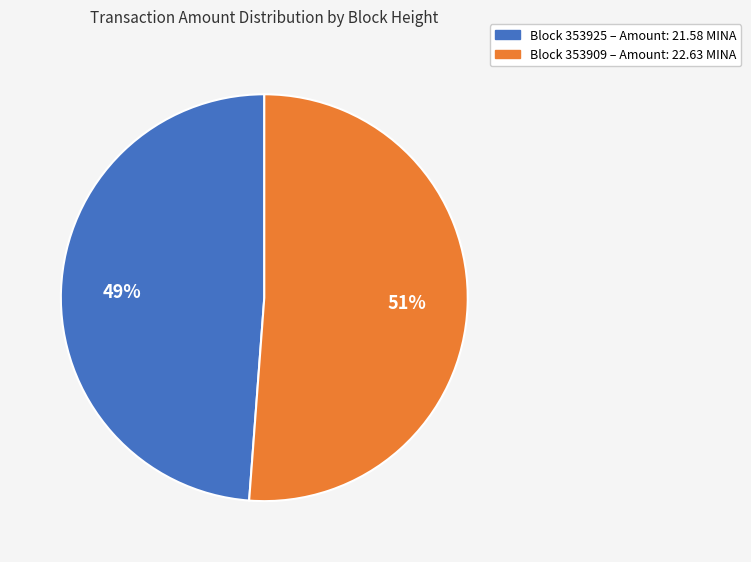

To the nearest percent, what is the average slice percentage?

50%